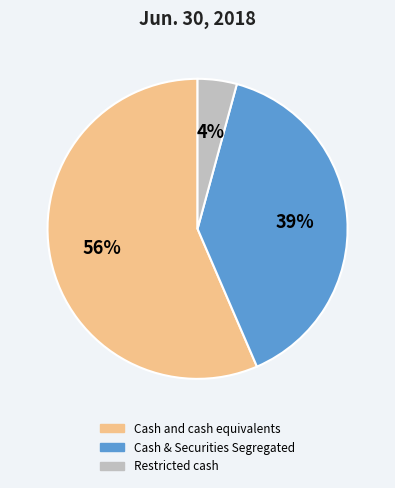

To the nearest percent, what is the average slice percentage?

33%